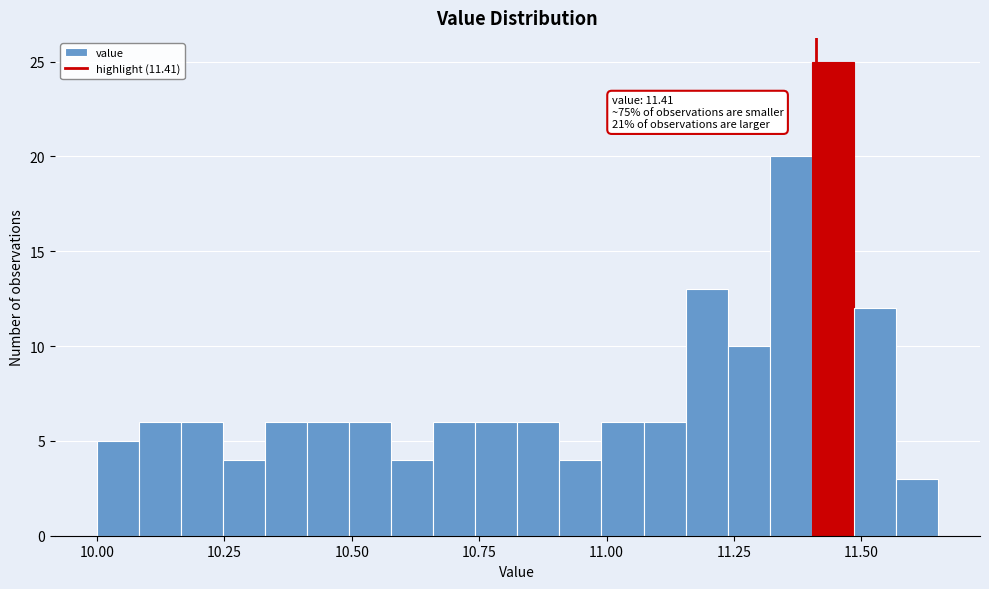

Read against the x-axis, roughly where is the centre of the tallest bar?

11.45